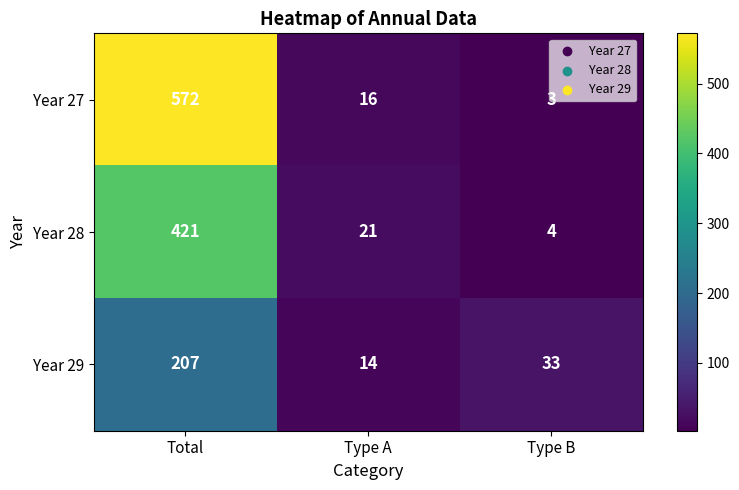

List the series in order of their overall mean, lowest first.

Year 29, Year 28, Year 27